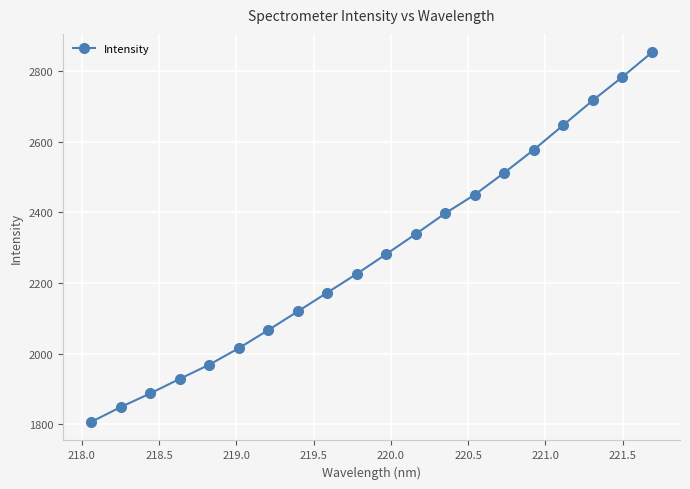

What is the average value?

2280.3